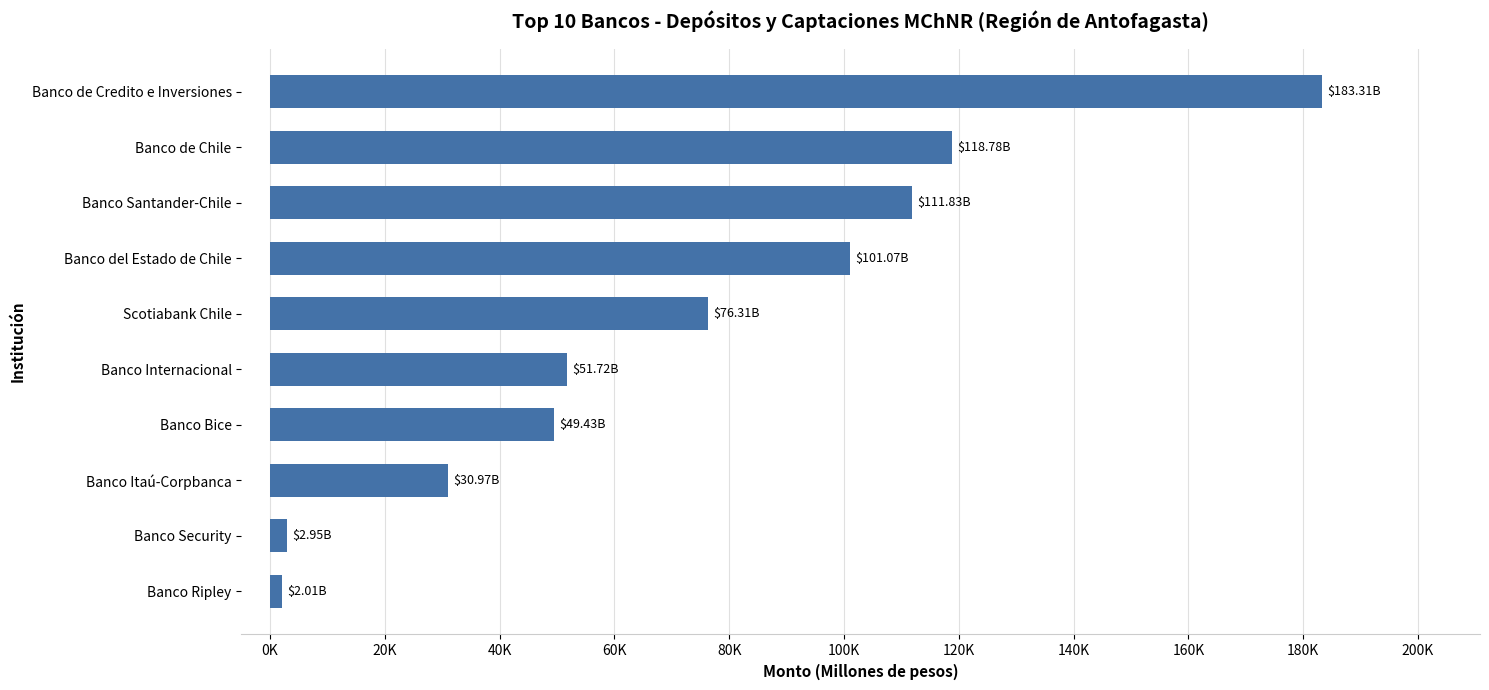

Where is the data nearest to the value 92662?

Banco del Estado de Chile